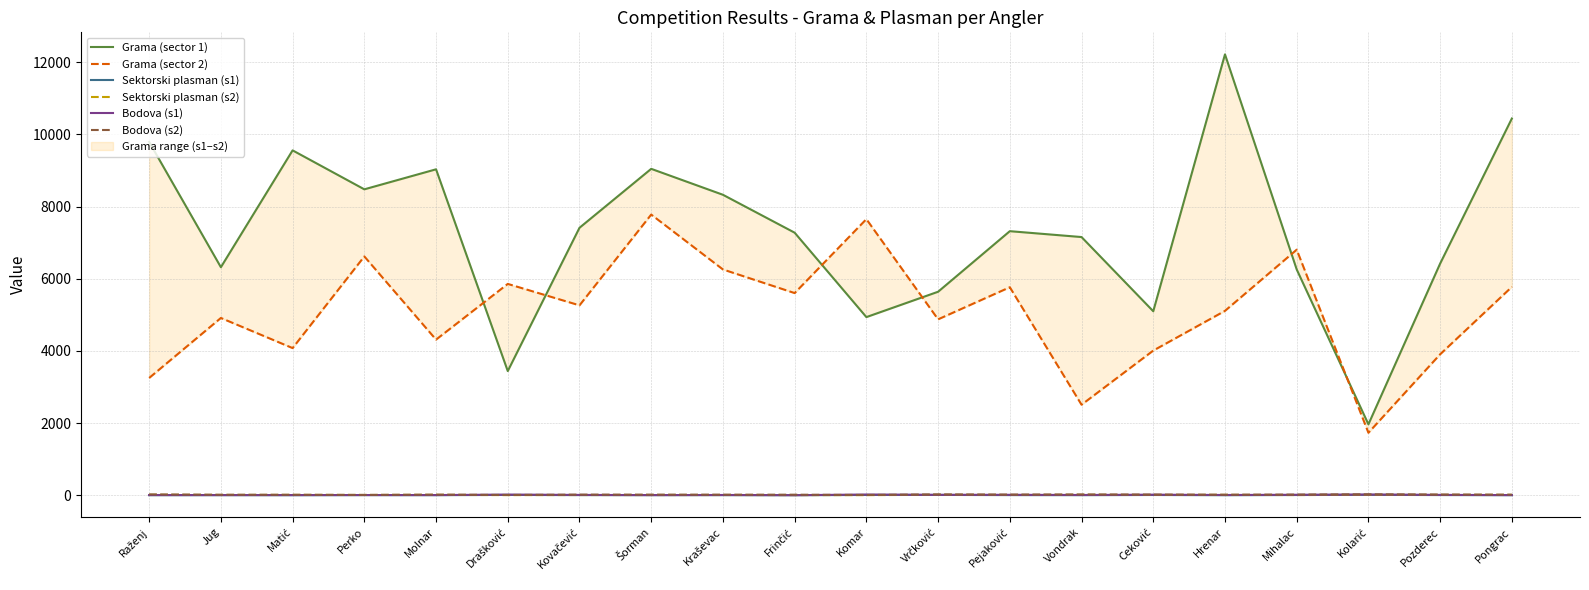

What is the difference between the maximum and minimum values in the Sektorski plasman (s1) series?

10.0